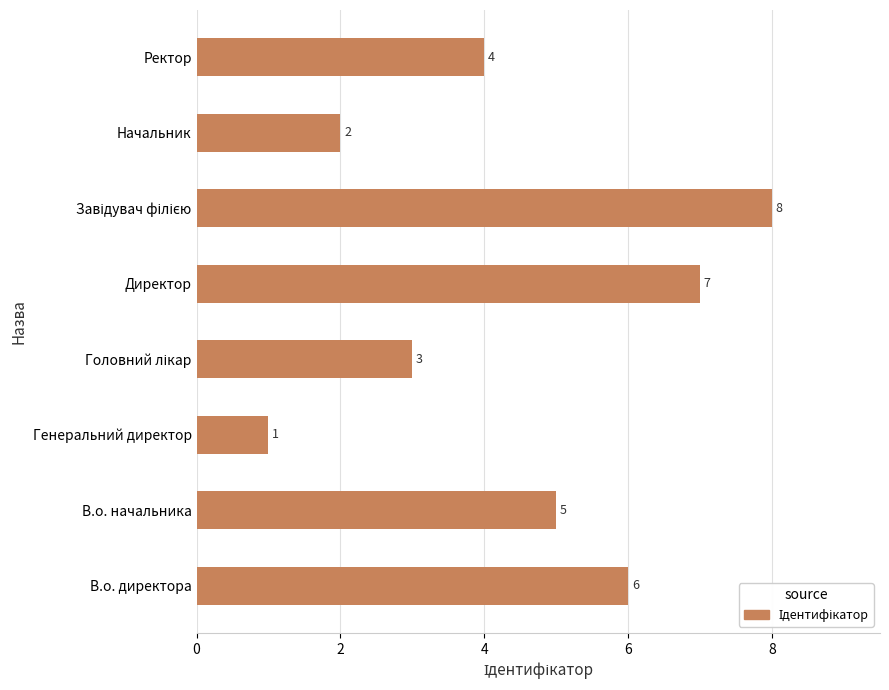

Does the chart contain stacked bars?

No